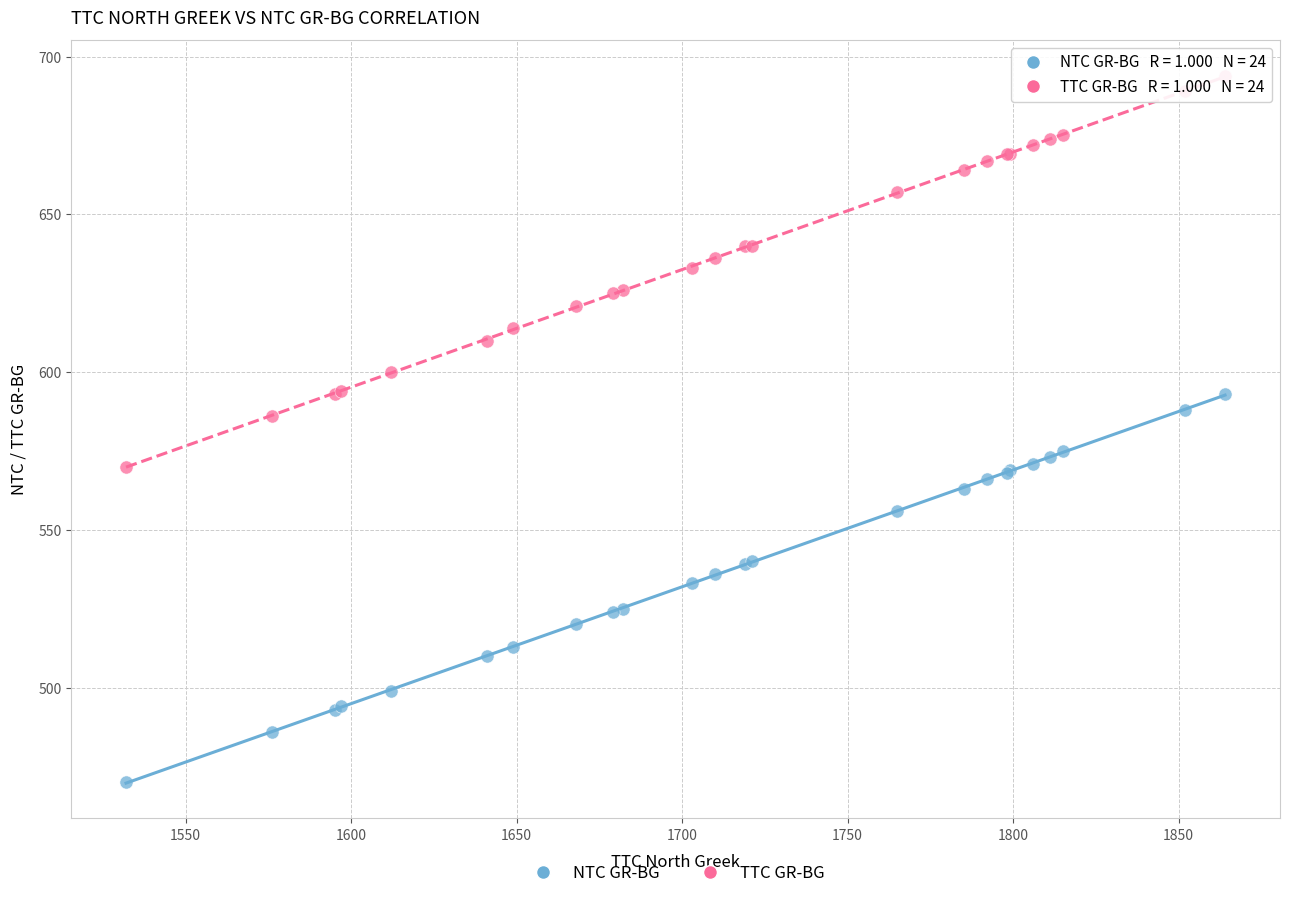

Which series reaches the maximum Y coordinate?

TTC GR-BG